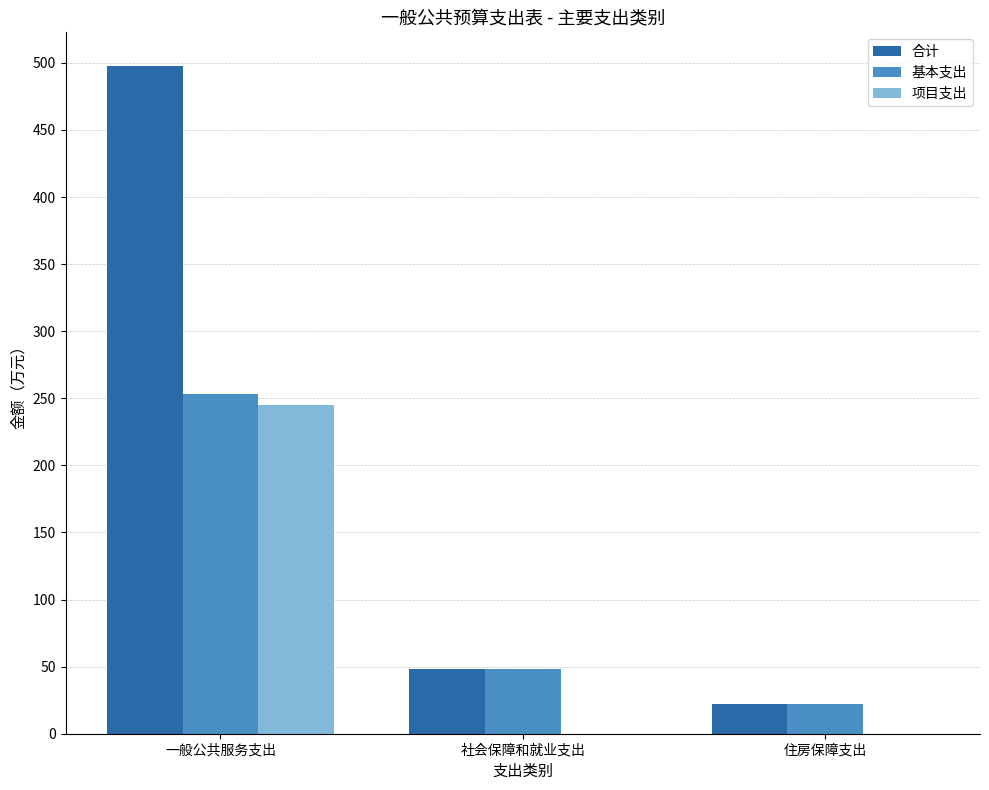

Is it true that 项目支出 equals 0.0 at 社会保障和就业支出?

True